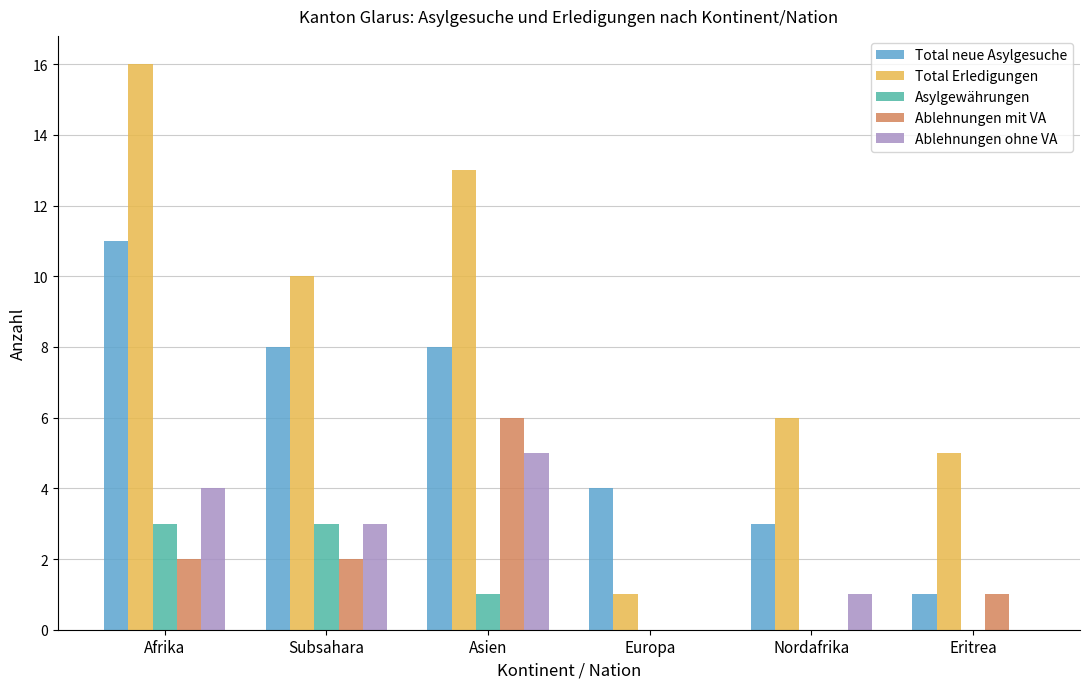

What is the spread (max minus min) of values at Afrika?

14